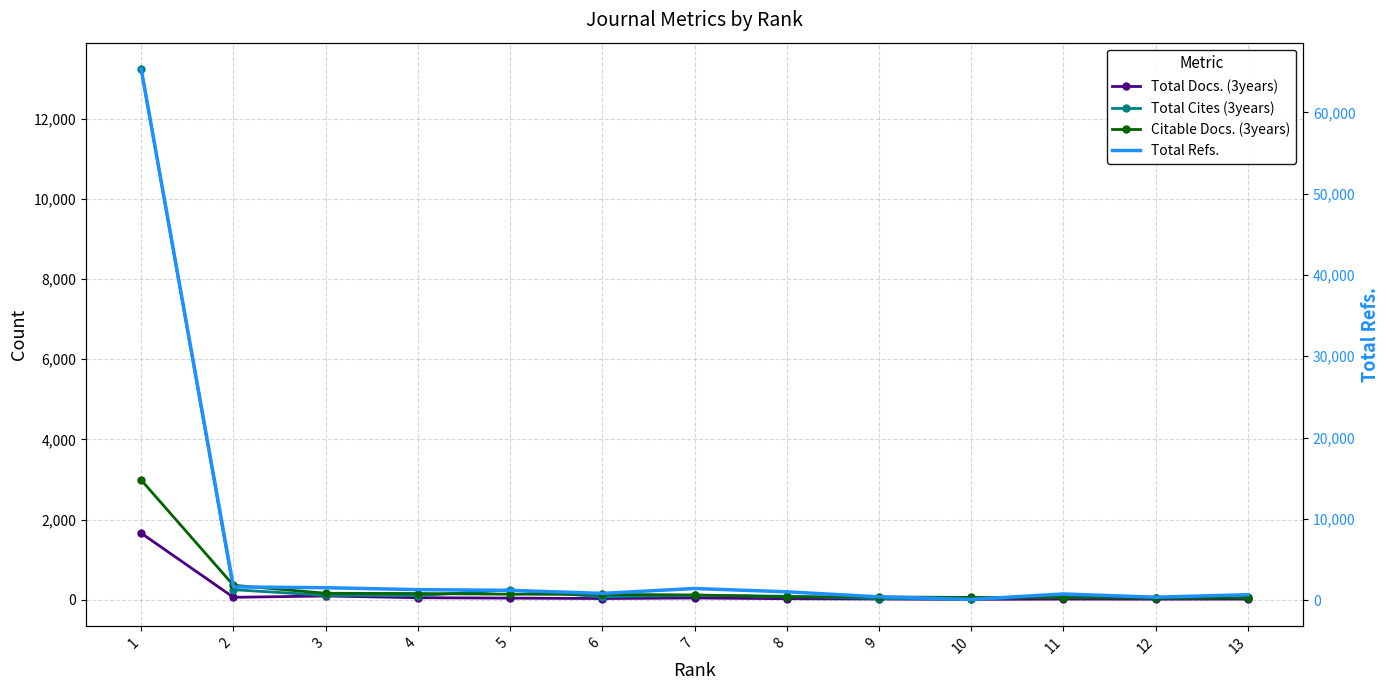

Which has a higher value, 3 or 8?

3